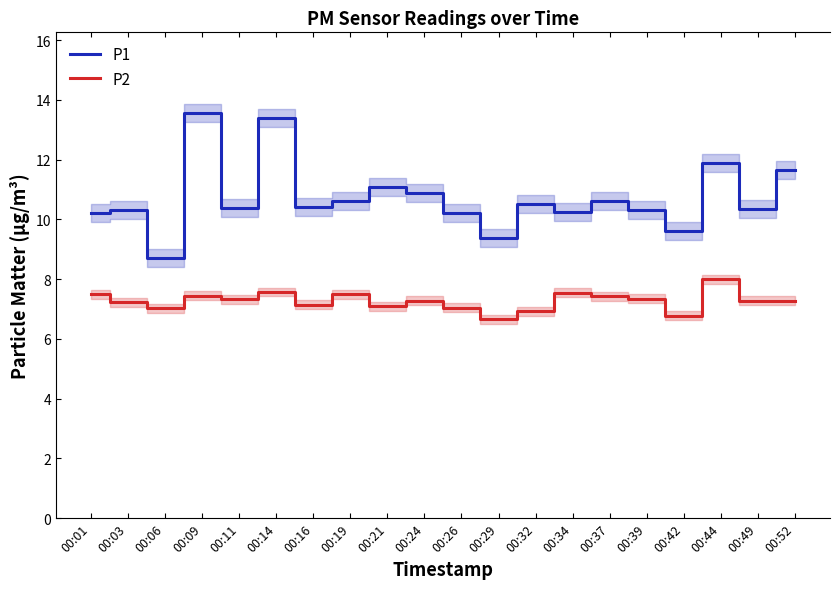

What is the sum of all P2 values?

145.4